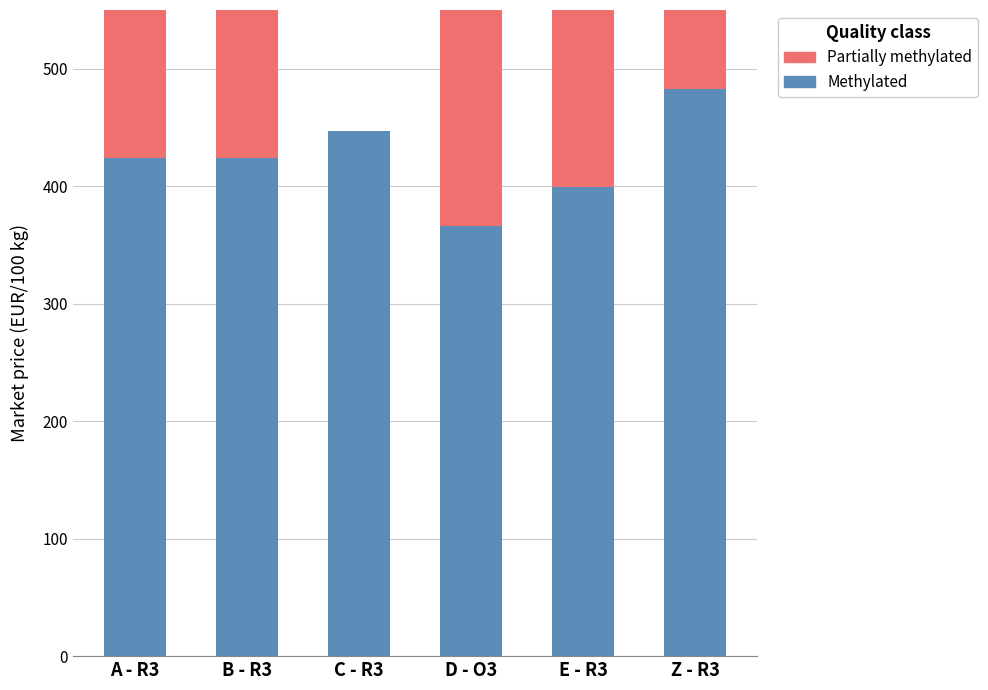

Where does the Partially methylated series first go above 422?

A - R3